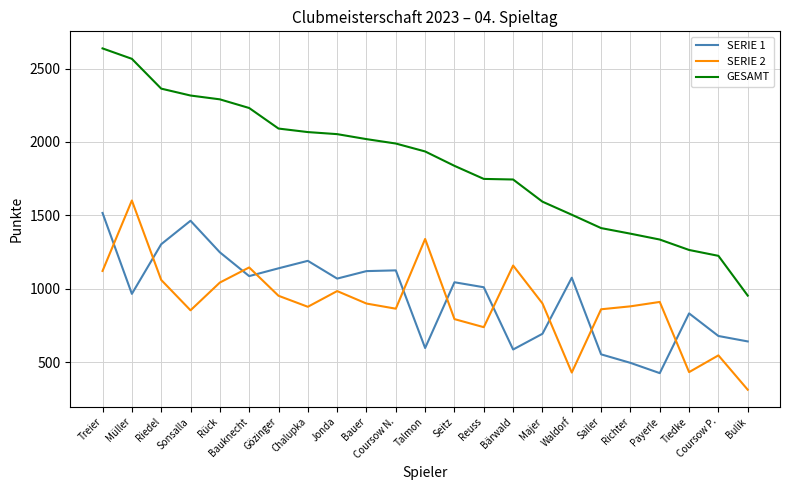

True or false: GESAMT and SERIE 1 cross at least once.

False